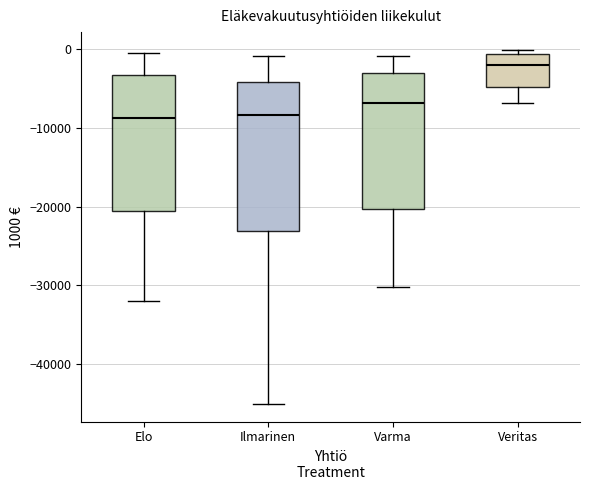

Reading left to right, read every box against the y-axis: the position of its median line, the range the box covers, and the ends of its whiskers. The values are not printed on the chart, so give them approximately, as read against the axis.

Elo: median -9000, box -21000 to -3000, whiskers -32000 to -1000
Ilmarinen: median -8000, box -23000 to -4000, whiskers -45000 to -1000
Varma: median -7000, box -20000 to -3000, whiskers -30000 to -1000
Veritas: median -2000, box -5000 to -1000, whiskers -7000 to 0